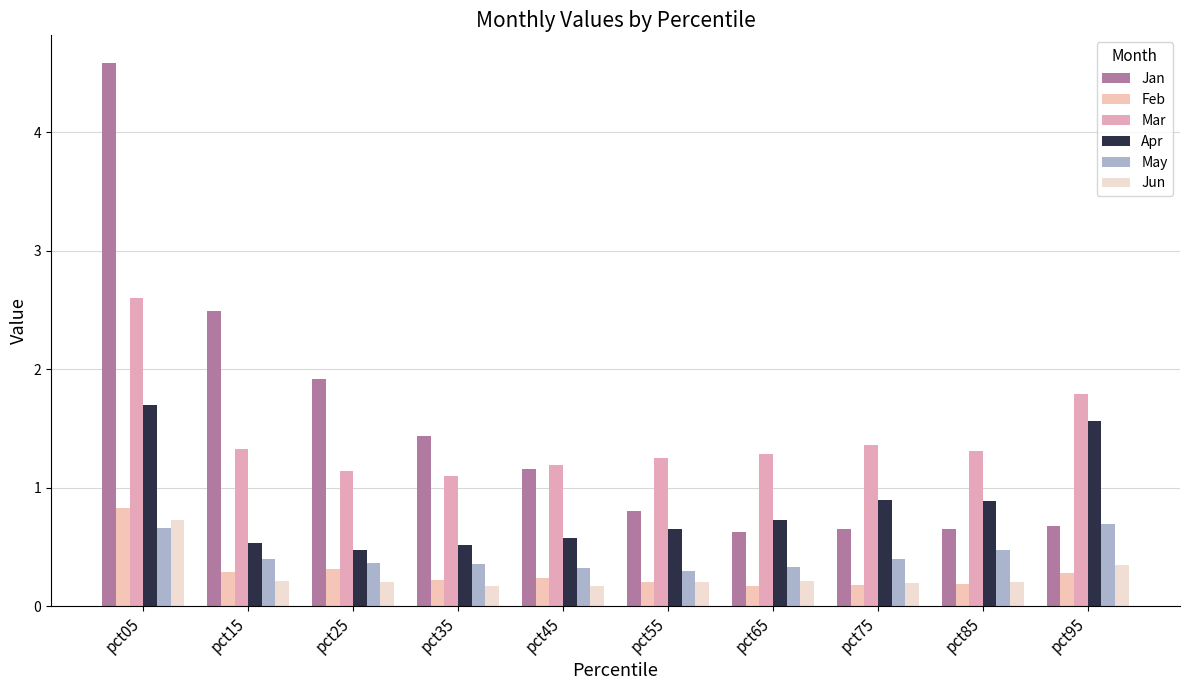

Is the value of Jan at pct95 greater than the value of May at pct15?

Yes